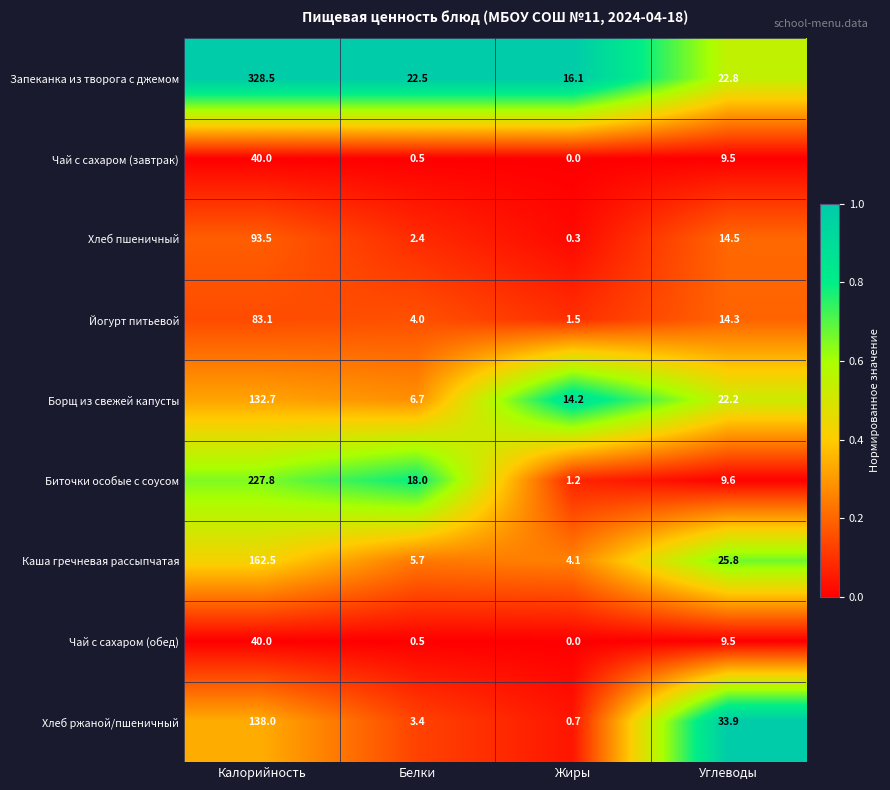

What is the sum of the Запеканка из творога с джемом values at Калорийность and Углеводы?

351.3